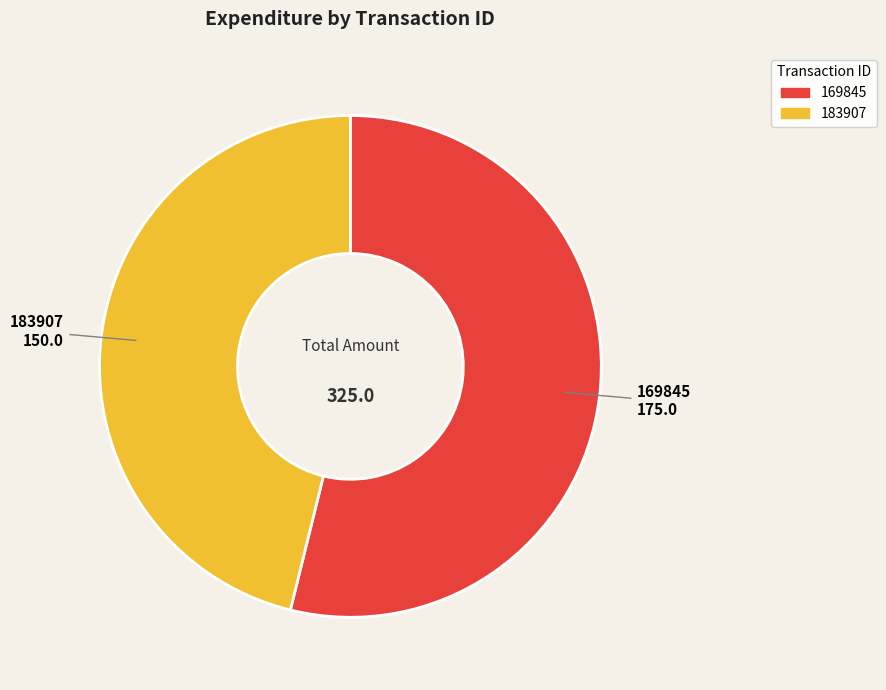

Which has a higher value, 169845 or 183907?

169845